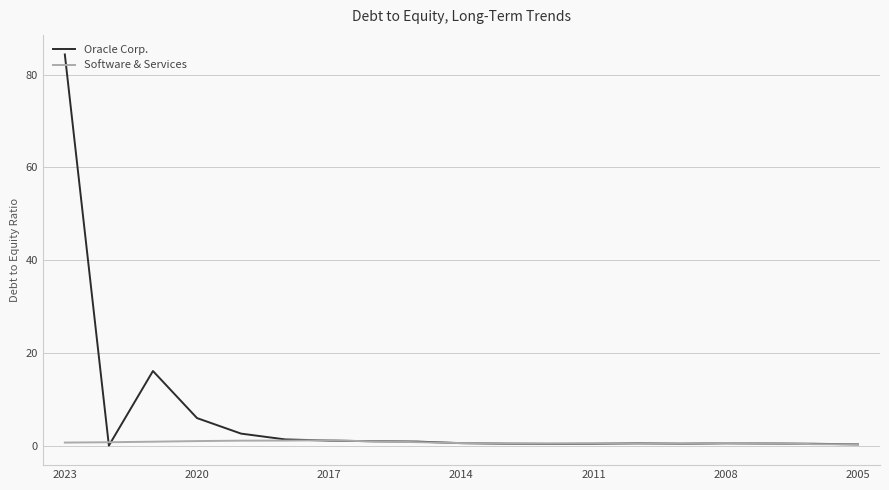

Which series has the largest total across all categories?

Oracle Corp.